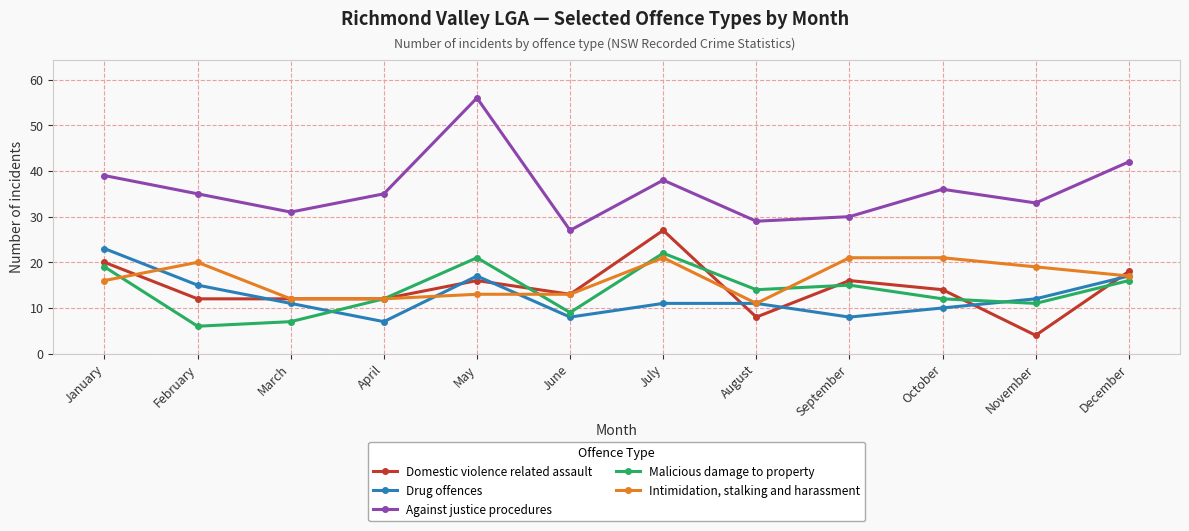

At which label does Intimidation, stalking and harassment reach its minimum?

August